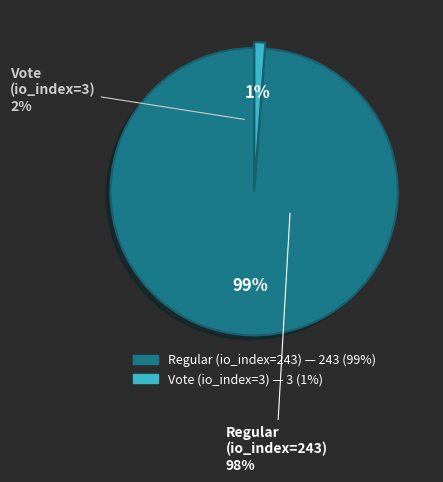

Which category has the biggest portion of the pie?

Regular (io_index=243)